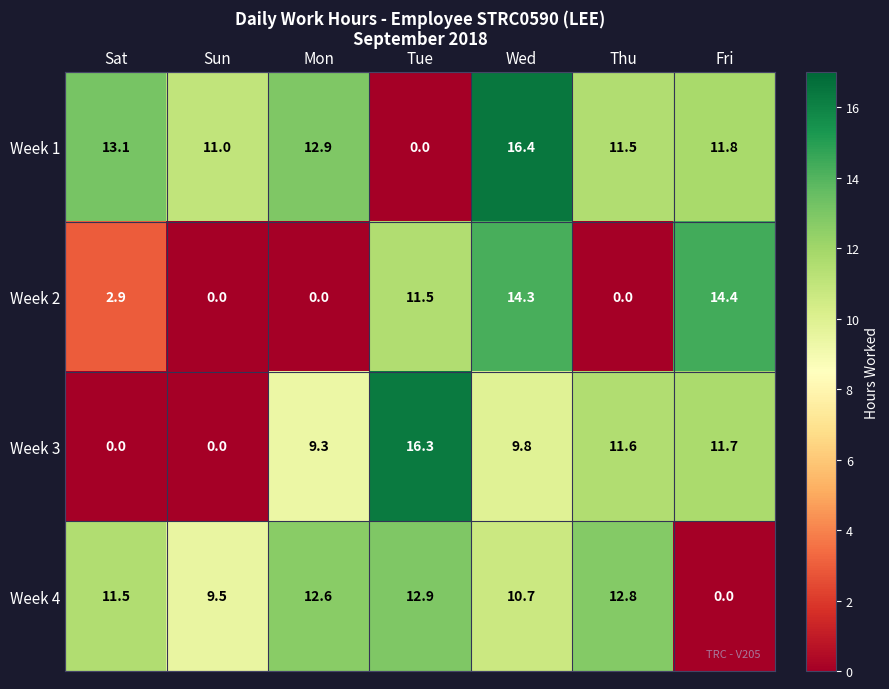

At which label does Week 1 first exceed 11?

Sat